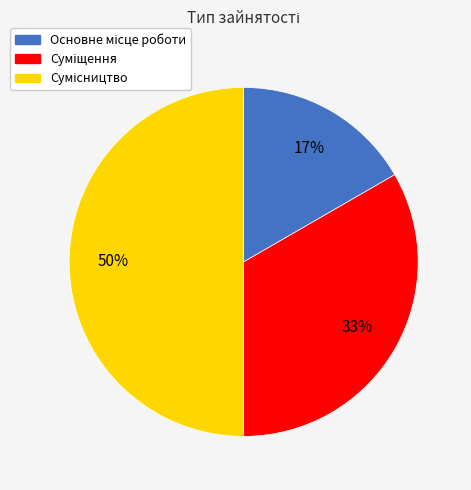

To the nearest percent, what is the difference between the largest and smallest slice percentages?

33%